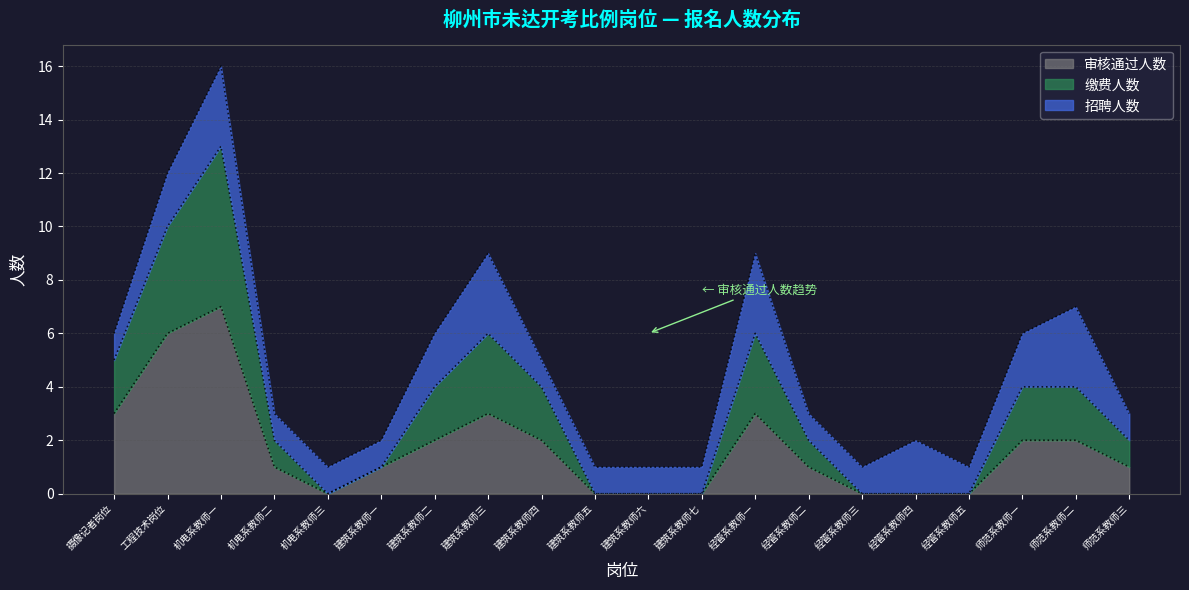

At which category is the sum across all series the highest?

机电系教师一